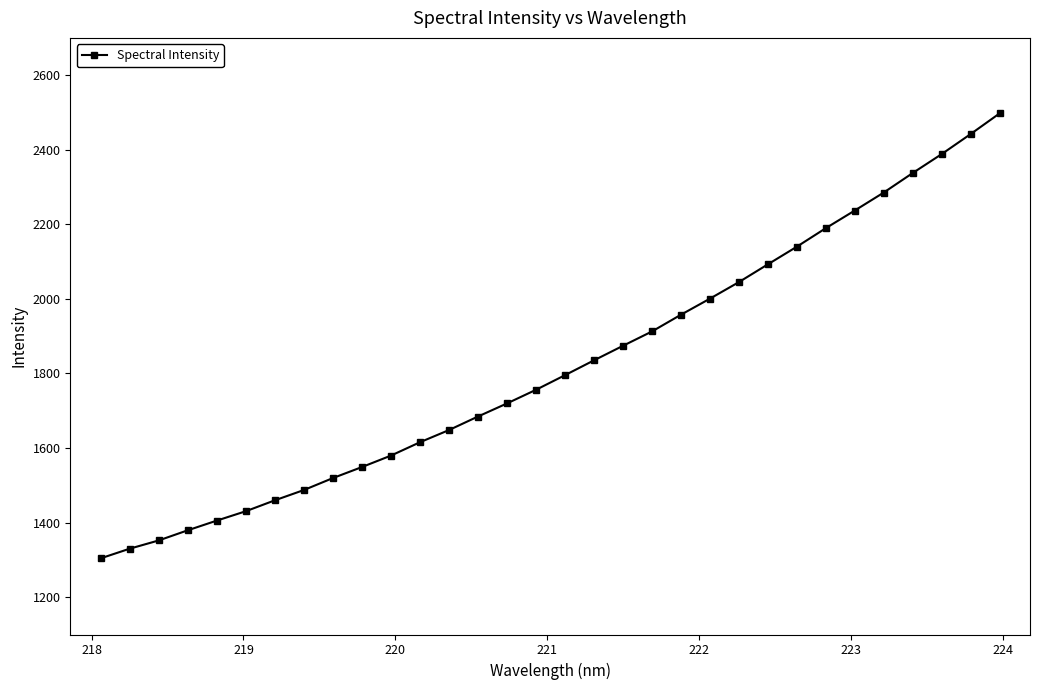

What is the greatest value displayed?

2497.6